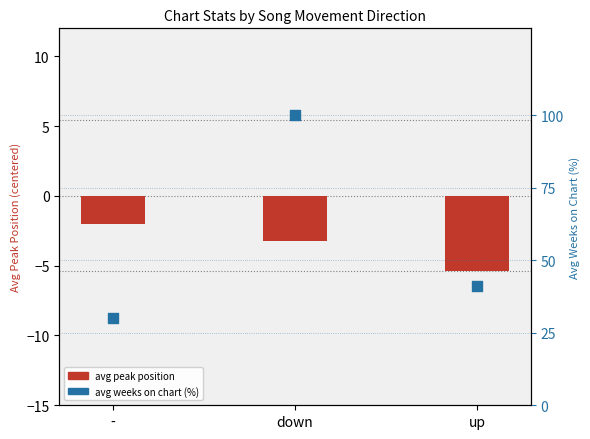

At how many categories does at least one series exceed 56?

1